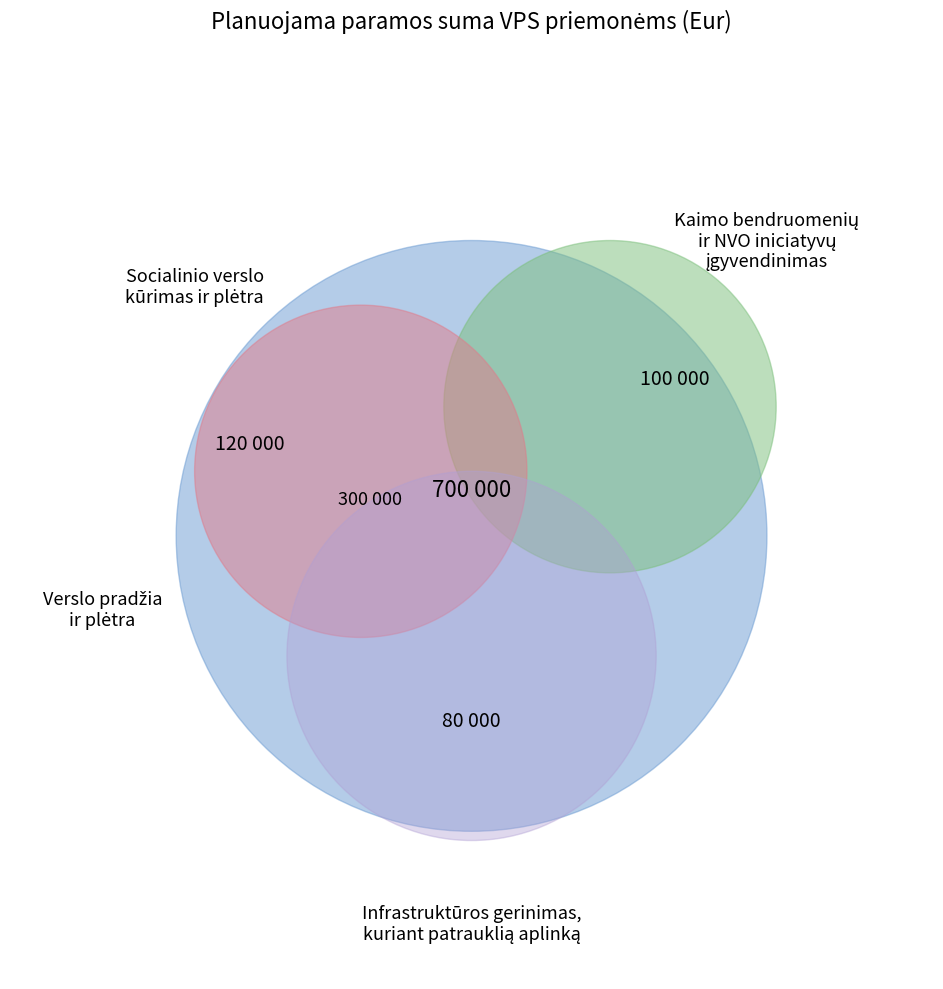

Which slice is the smallest?

Infrastruktūros gerinimas